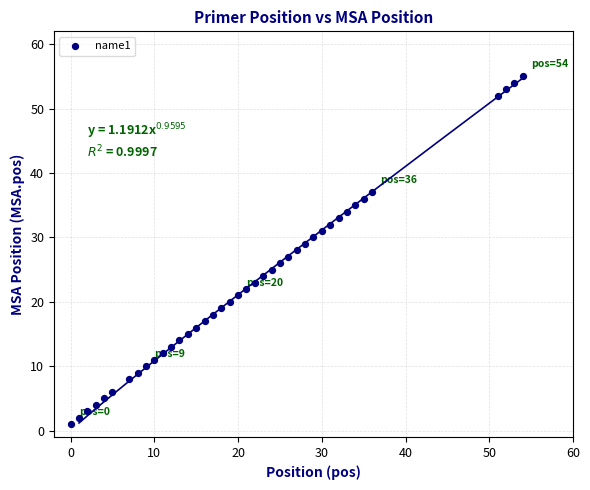

What is the range of X values (max minus min)?

54